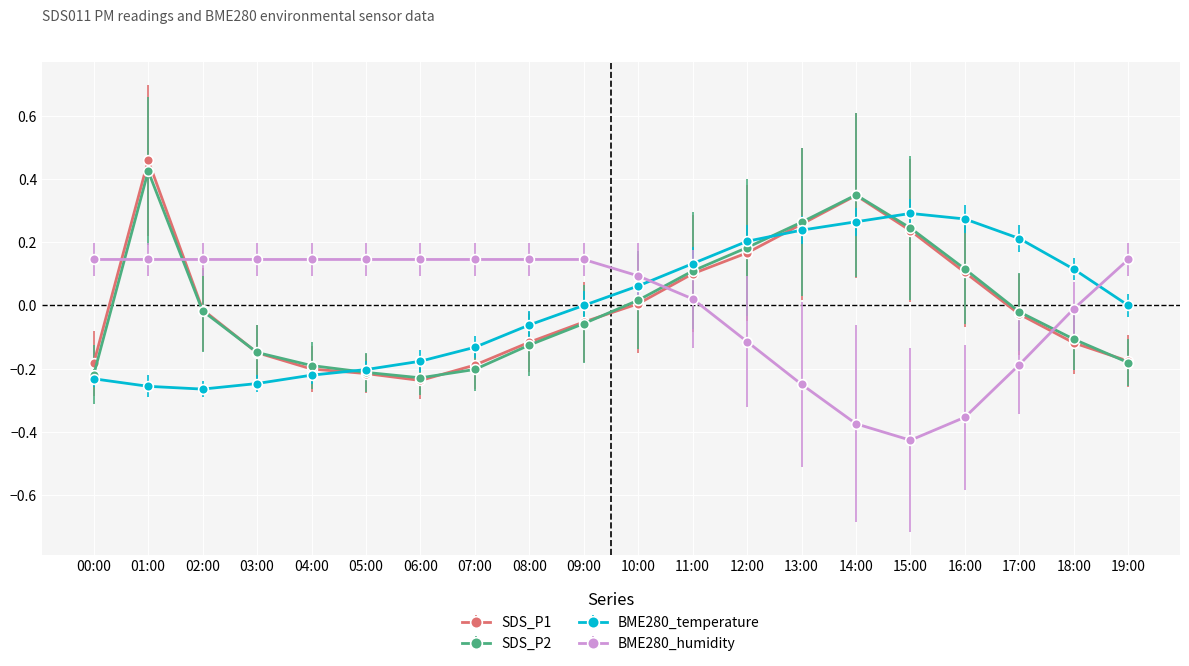

How many lines are shown in the chart?

4